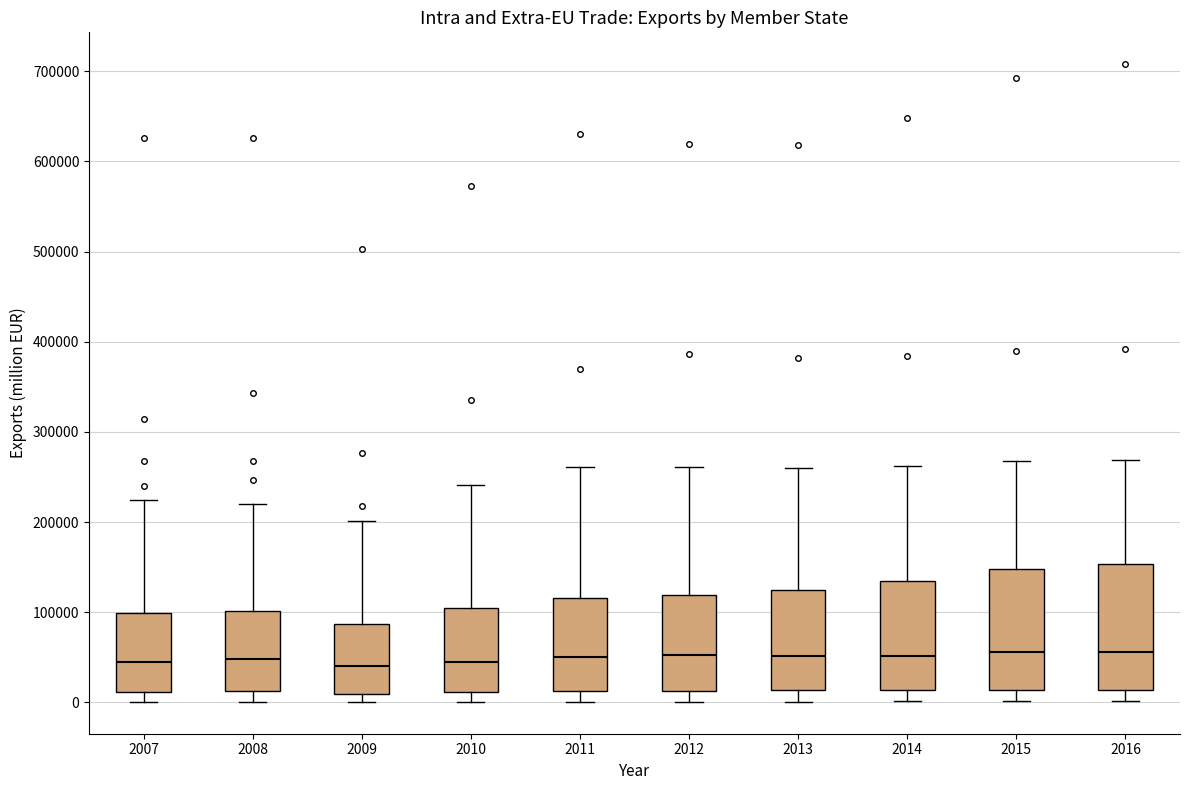

Reading left to right, read every box against the y-axis: the position of its median line, the range the box covers, and the ends of its whiskers. The values are not printed on the chart, so give them approximately, as read against the axis.

2007: median 50000, box 10000 to 100000, whiskers 0 to 220000
2008: median 50000, box 10000 to 100000, whiskers 0 to 220000
2009: median 40000, box 10000 to 90000, whiskers 0 to 200000
2010: median 40000, box 10000 to 100000, whiskers 0 to 240000
2011: median 50000, box 10000 to 120000, whiskers 0 to 260000
2012: median 50000, box 10000 to 120000, whiskers 0 to 260000
2013: median 50000, box 10000 to 120000, whiskers 0 to 260000
2014: median 50000, box 10000 to 140000, whiskers 0 to 260000
2015: median 60000, box 10000 to 150000, whiskers 0 to 270000
2016: median 60000, box 10000 to 150000, whiskers 0 to 270000